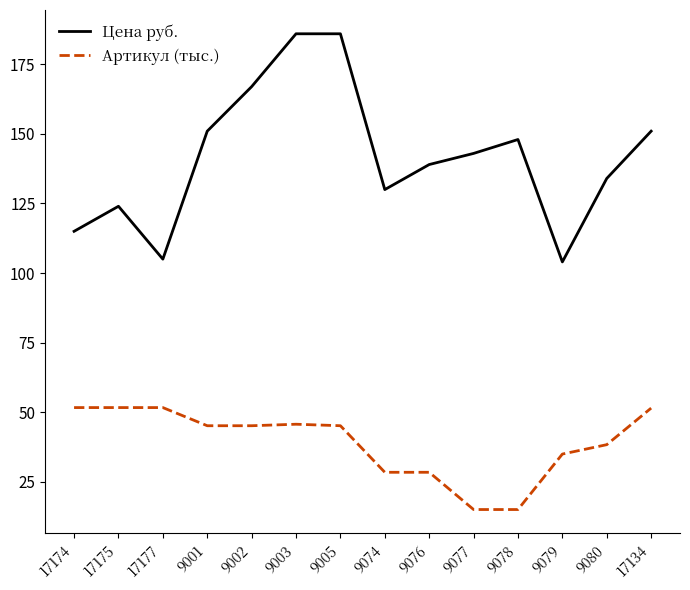

What position from the right is 9078?

4